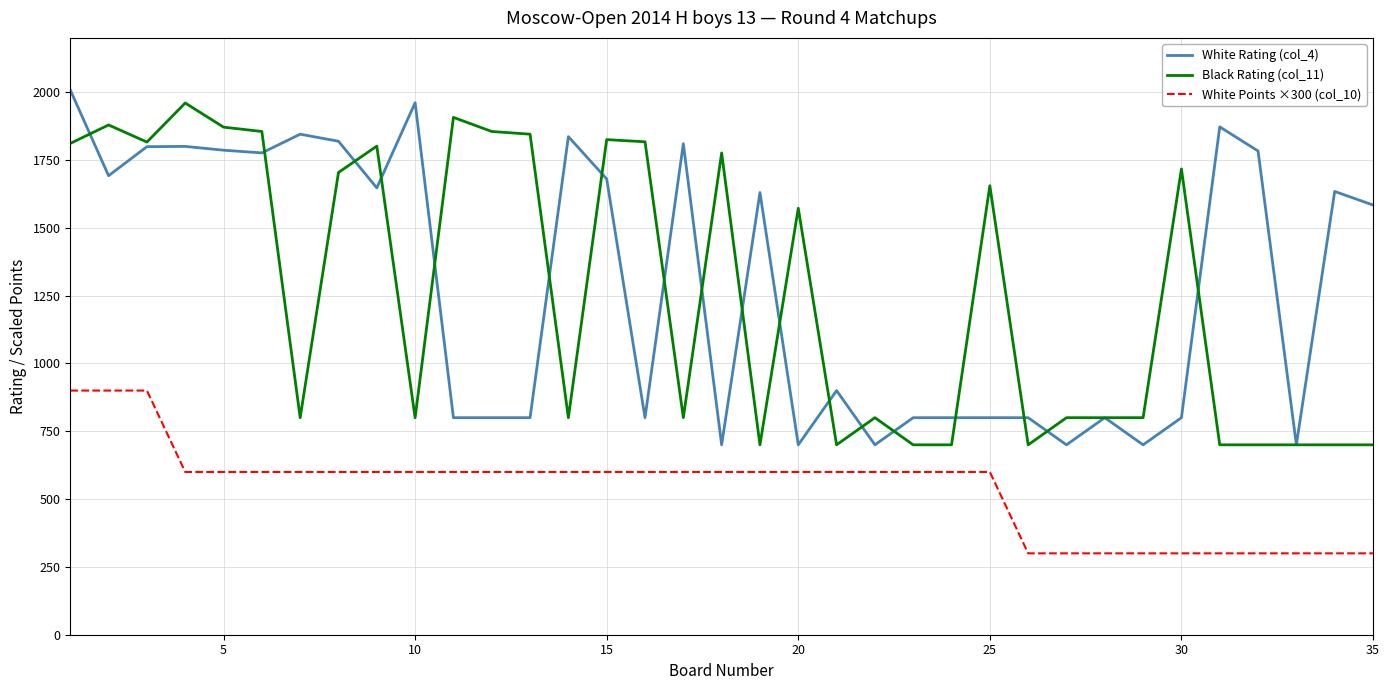

What is the smallest value displayed?

300